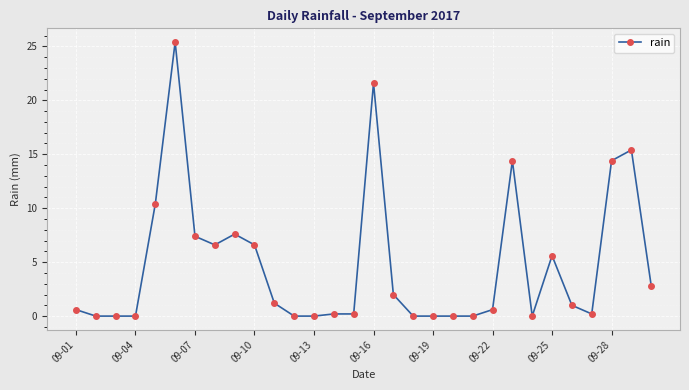

True or false: the data has more than 1 interior local peaks.

True